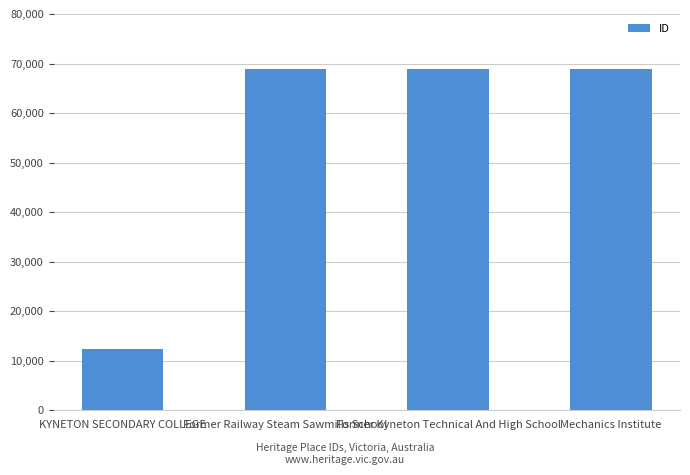

What is the value of the 4th bar from the left?

68854